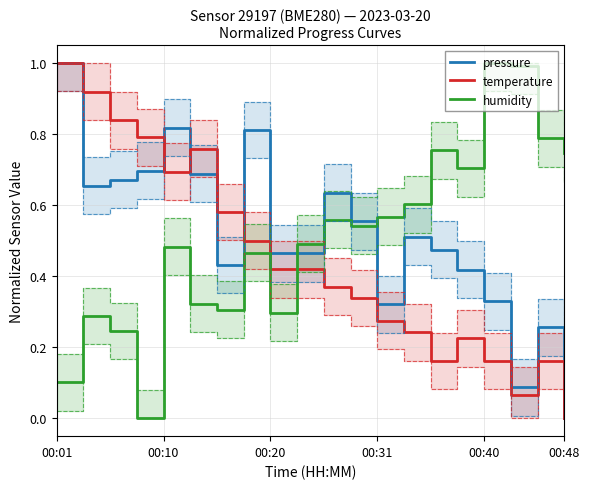

Is it true that temperature equals 0.2 at 14?

True